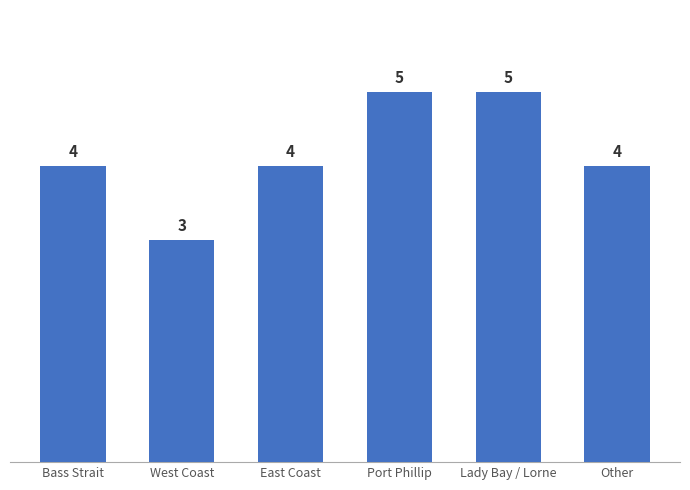

Which category has the lowest value across all series?

West Coast